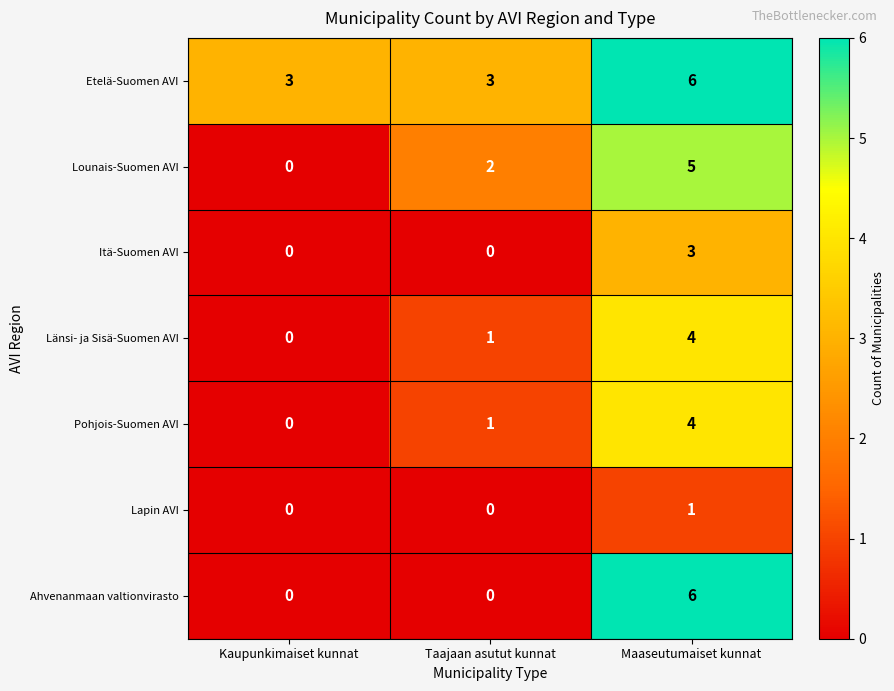

Which series has the largest total across all categories?

Etelä-Suomen AVI